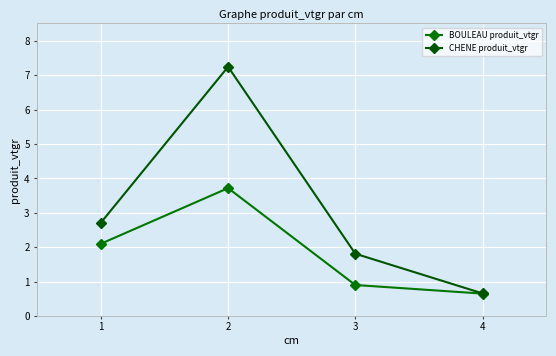

What is the greatest value displayed?

7.2